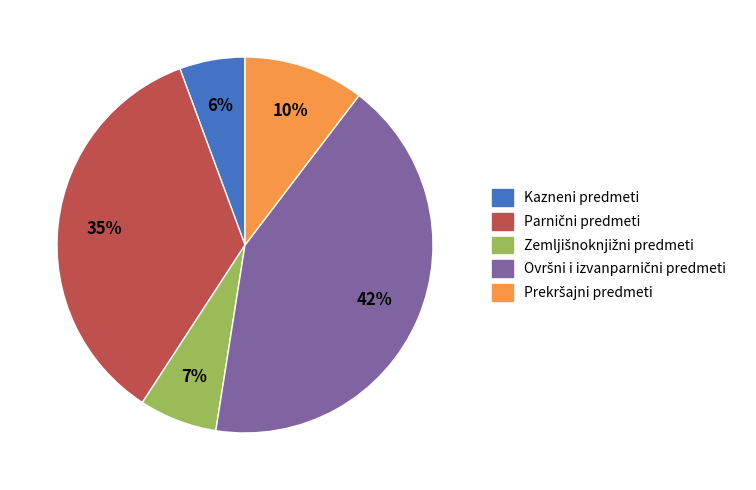

How many segments does this pie chart have?

5